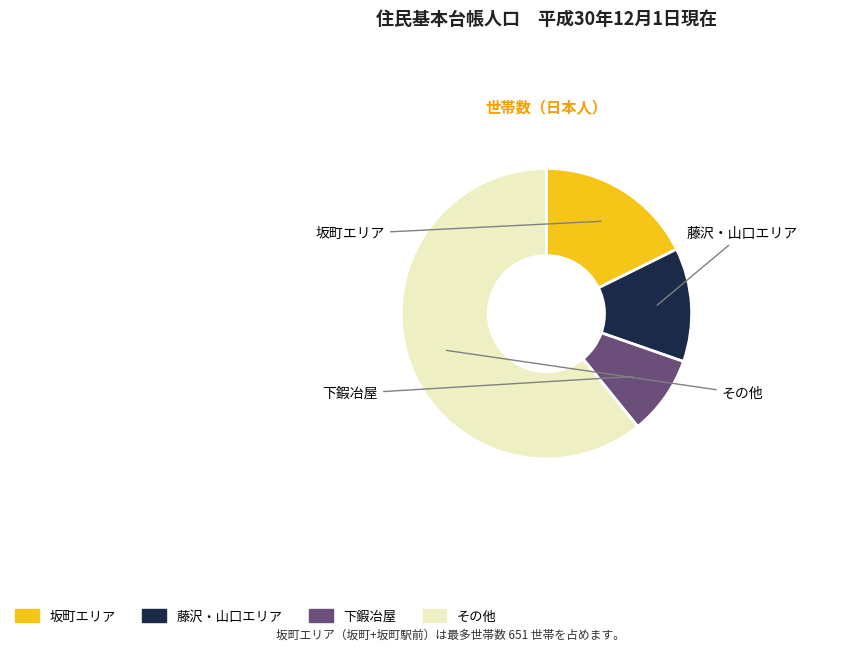

Count the number of slices in the pie.

4